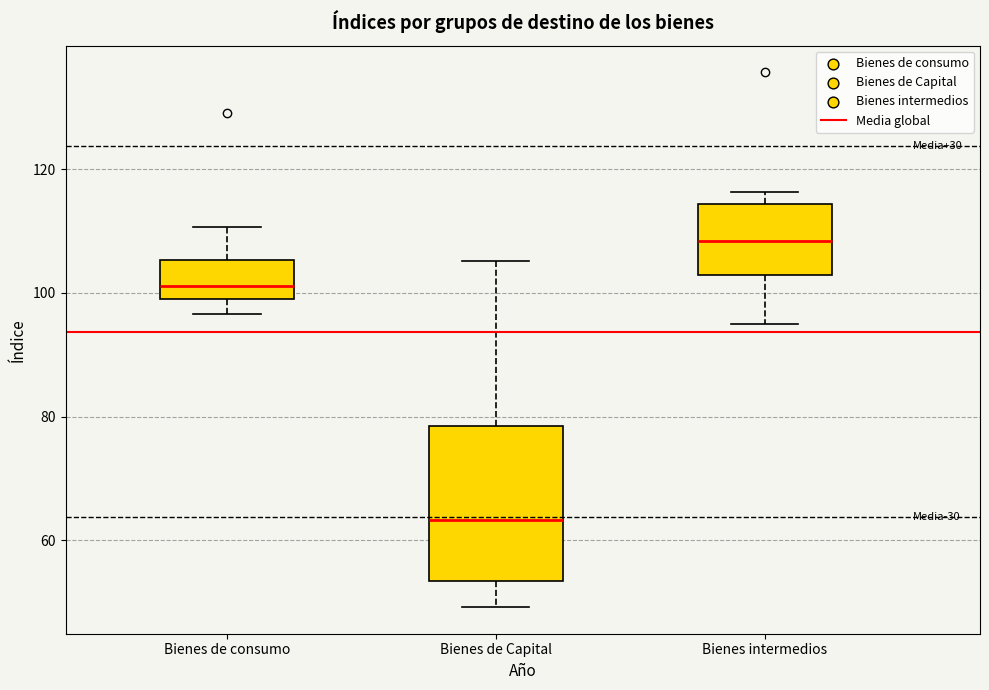

Where is the upper edge of the box for Bienes de Capital on the y-axis? The values are not printed on the chart, so give them approximately, as read against the axis.

78